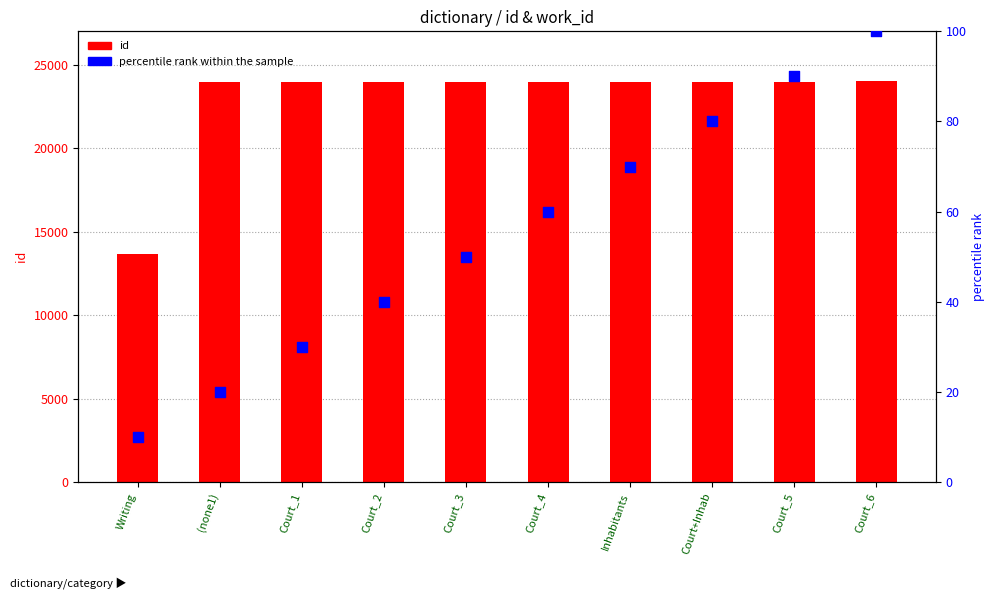

Which series has the largest total across all categories?

id